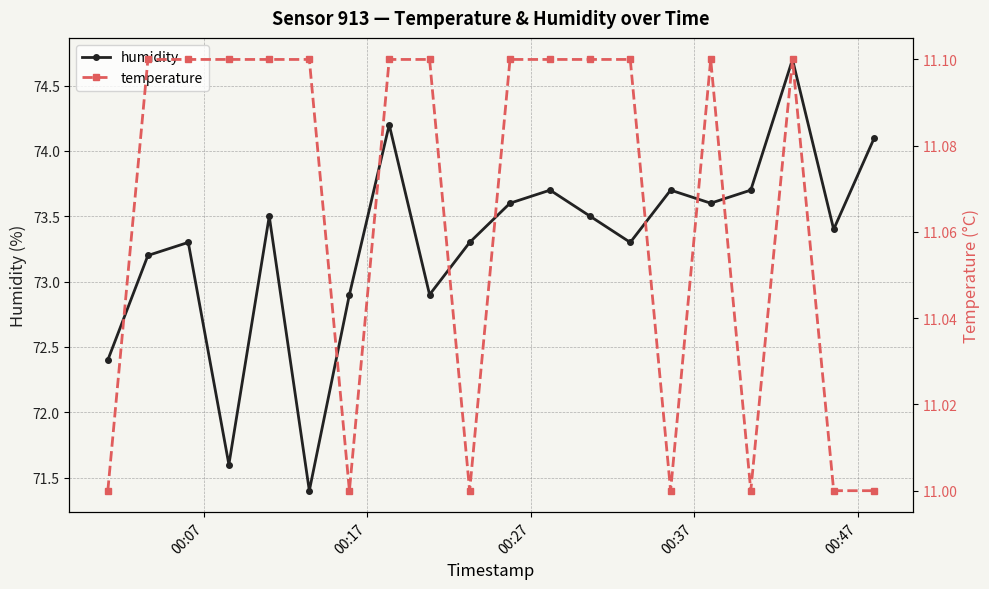

True or false: humidity has more than 2 points higher than both neighbors.

True